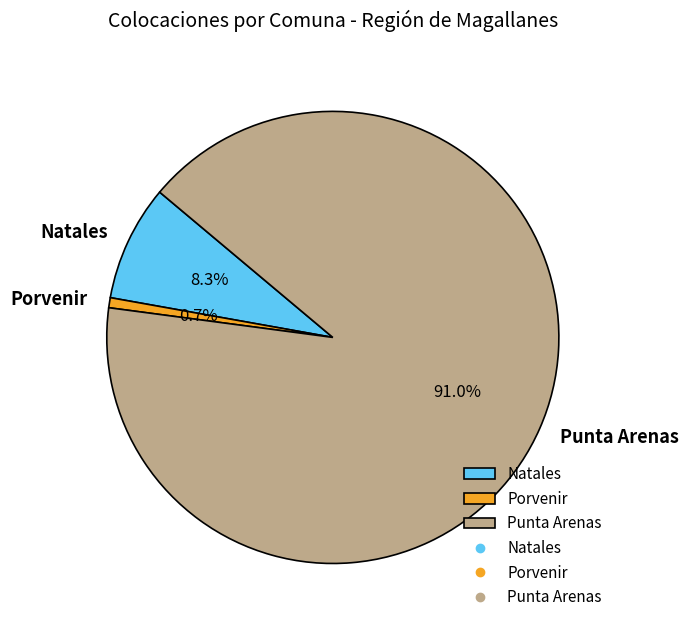

To the nearest percent, what is the average slice percentage?

33%